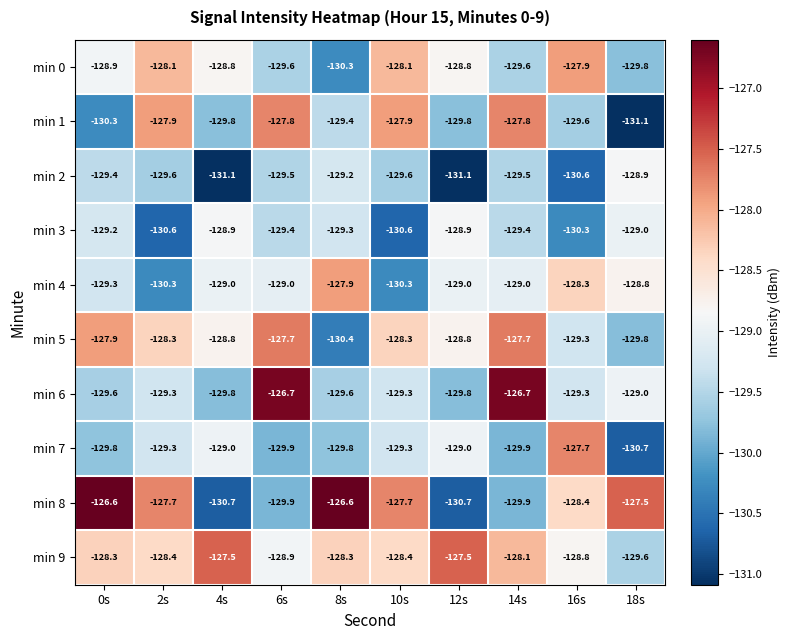

Where does the min 9 series first go above -128?

4s